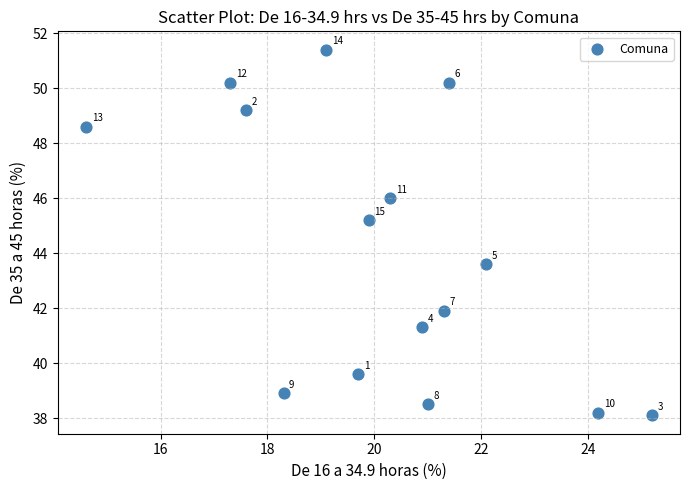

What is the range of X values (max minus min)?

10.6